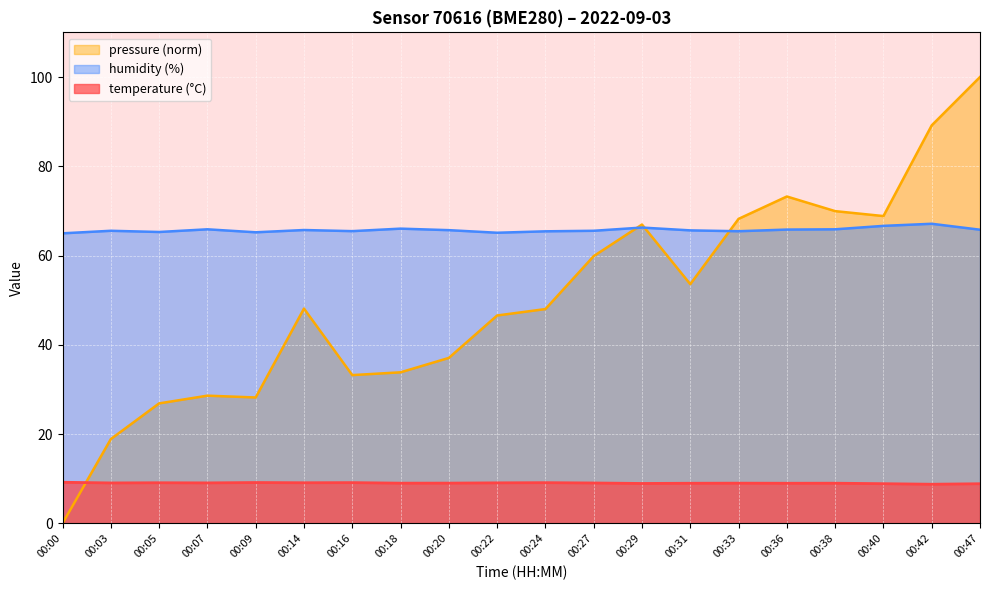

The value of temperature at 00:09 is 3.9. True or false?

False